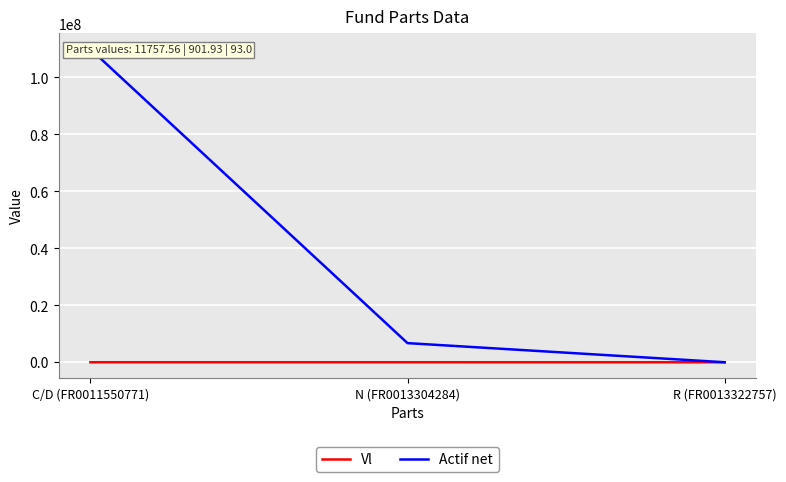

How many values in the Vl series exceed 7448?

2